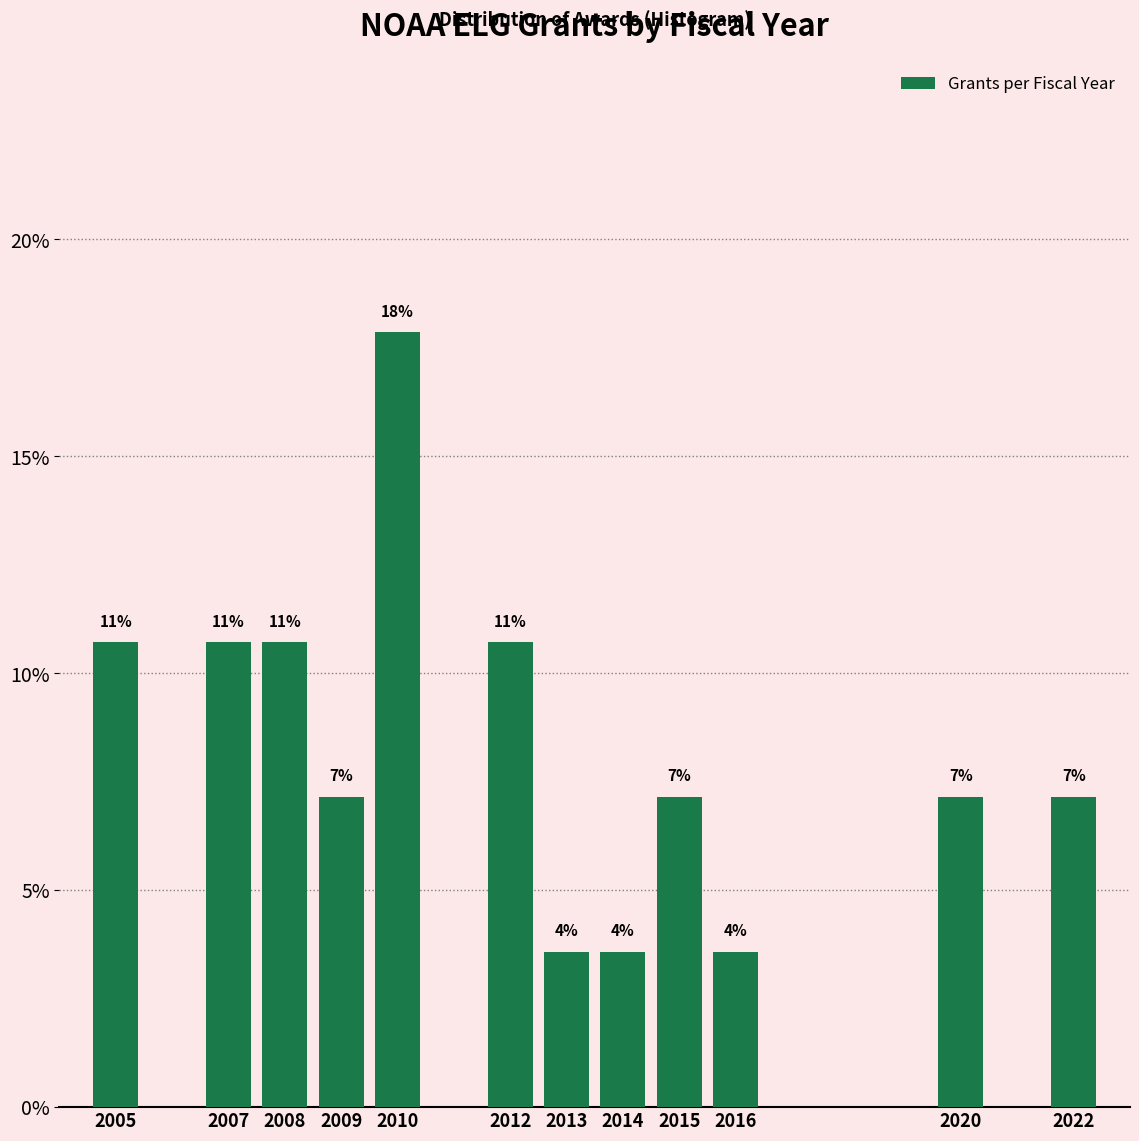

How many bars are there in total?

12